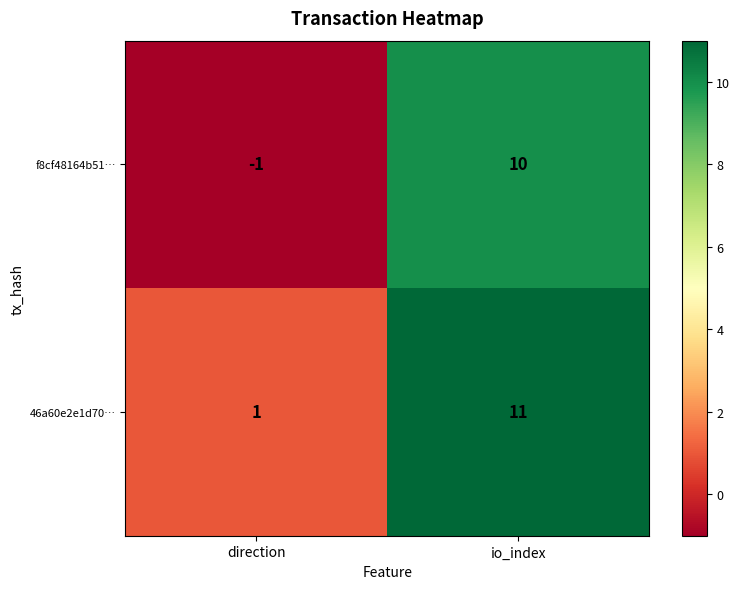

At which label is 46a60e2e1d70… closest to 6?

direction